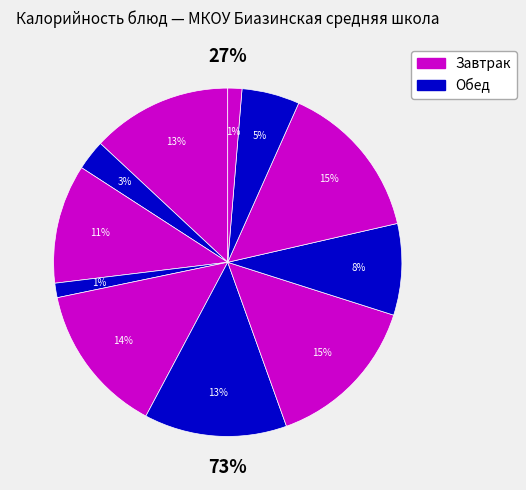

What percentage is the Хлеб ржаной slice, to the nearest percent?

5%